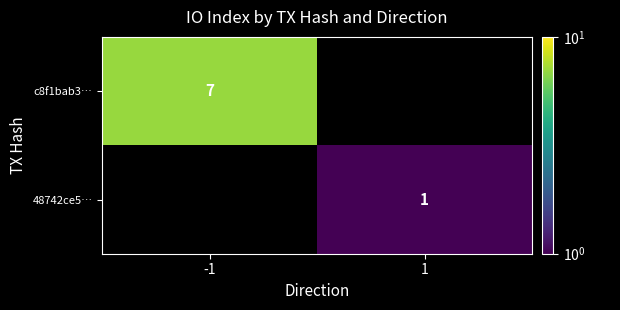

The 48742ce5… series shows 1 at 1. True or false?

True